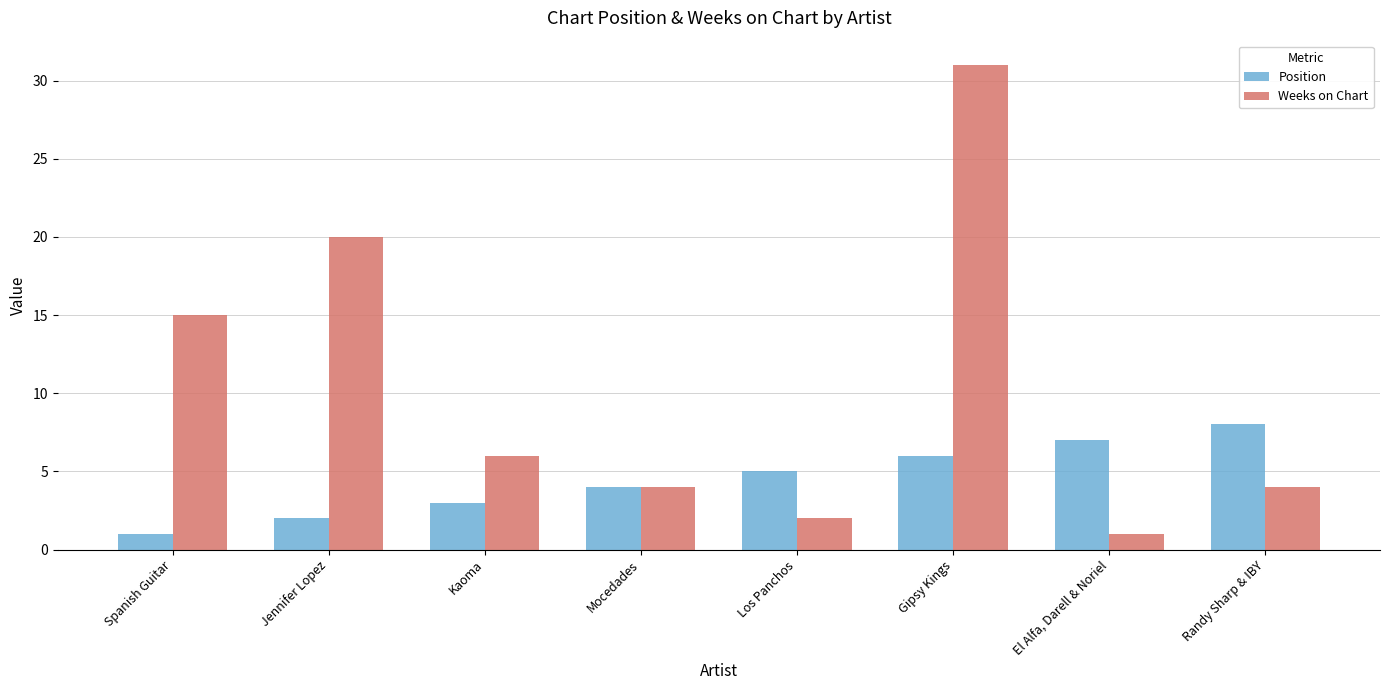

Which series has the largest total across all categories?

Weeks on Chart